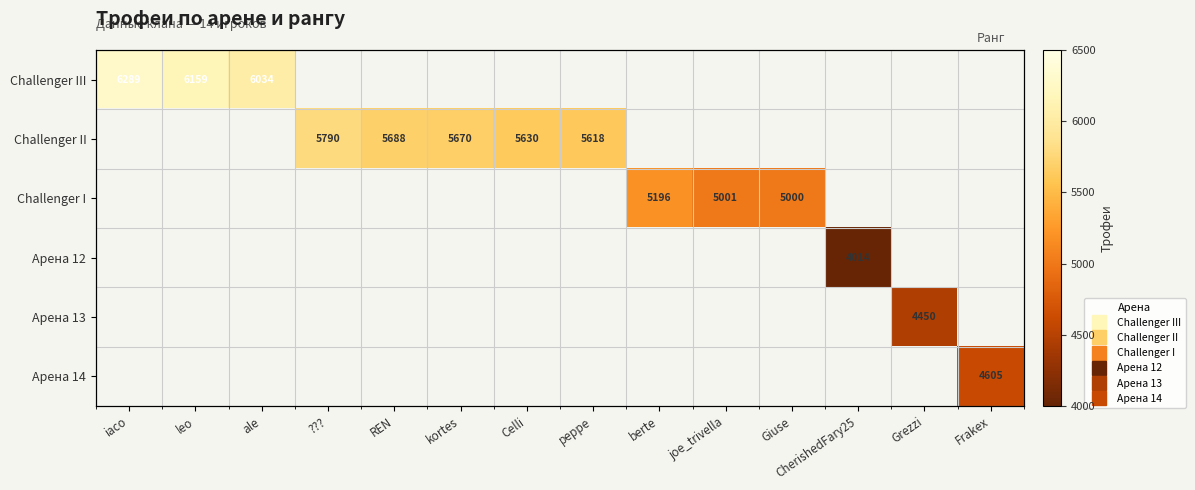

Which label corresponds to the largest value in the chart?

iaco